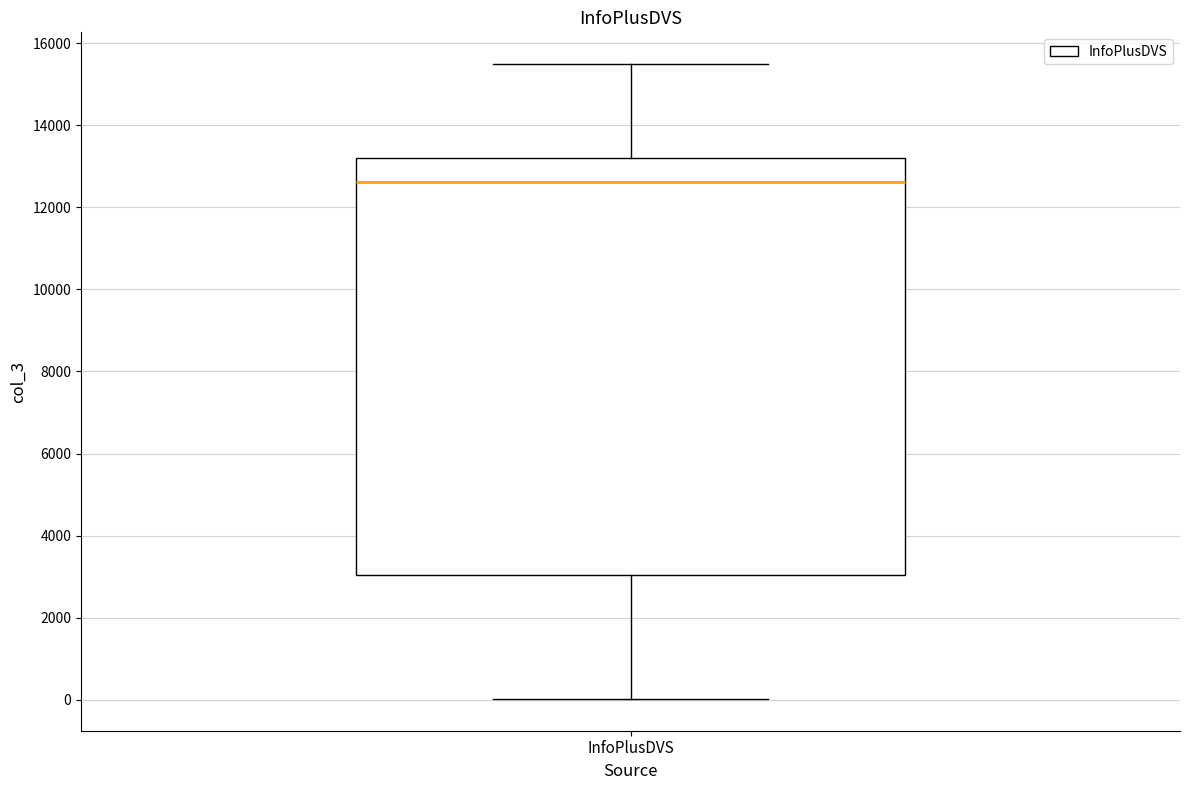

Where does the lower whisker of the box for InfoPlusDVS end on the y-axis? The values are not printed on the chart, so give them approximately, as read against the axis.

0